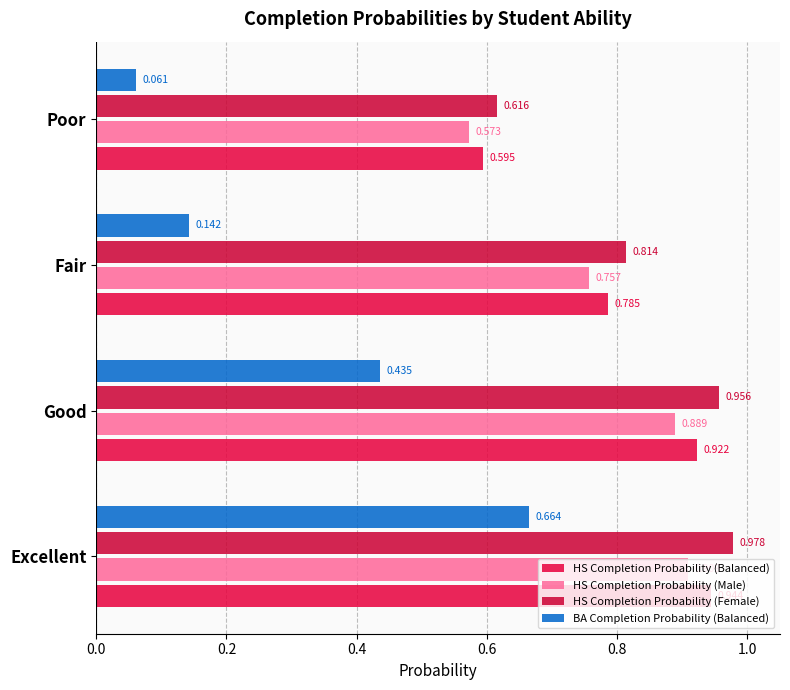

What is the value of the HS Completion Probability (Male) bar at the 4th from the left?

0.6